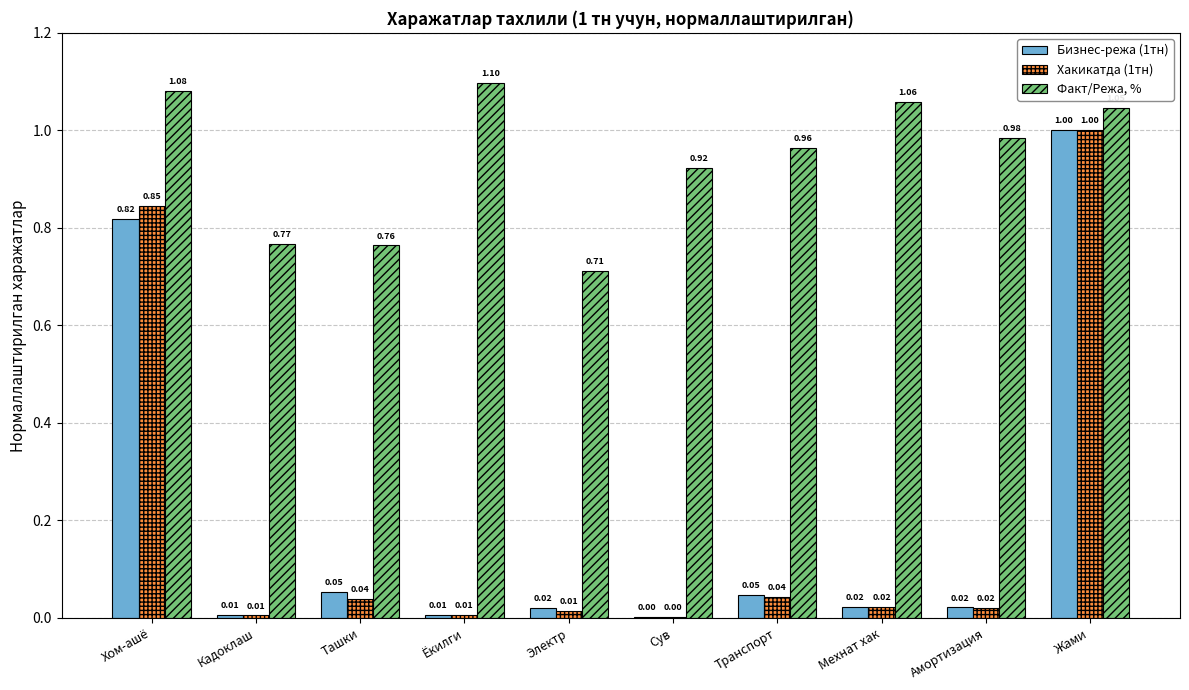

Which label corresponds to the largest value in the chart?

Ёкилги